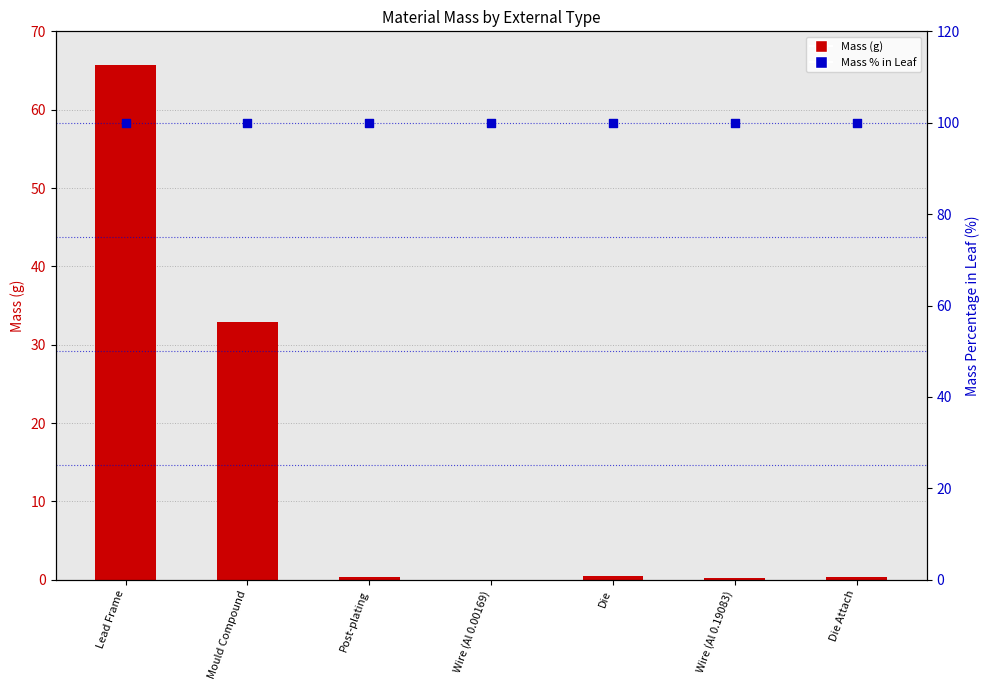

What are all the series names shown in the legend?

Mass, Mass % in Leaf